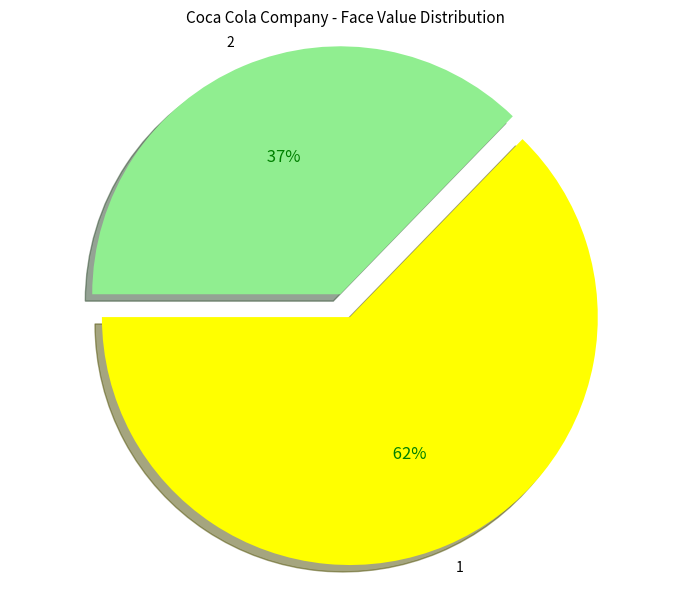

What portion of the pie excludes 1?

37.3%